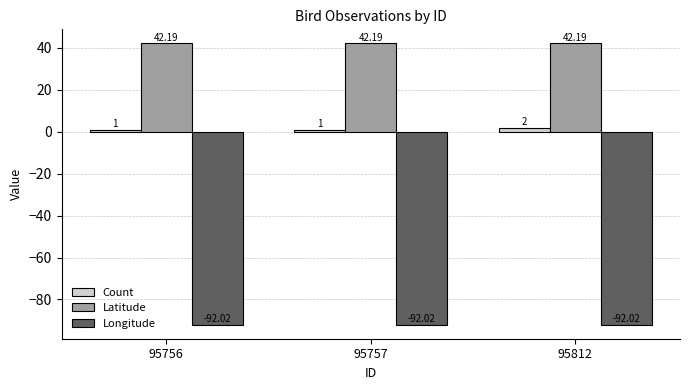

What is the approximate value of Latitude at 95812?

42.2